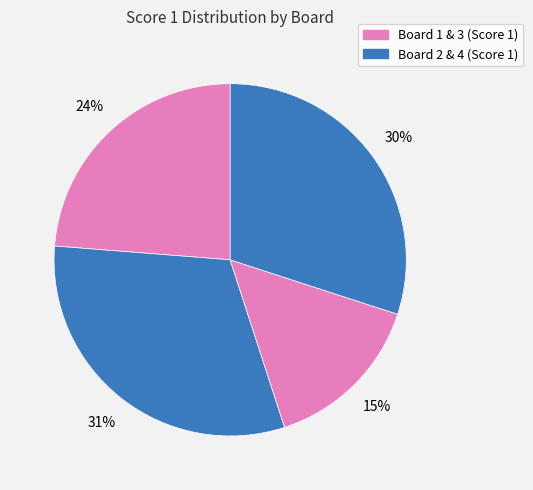

How many slices are in this pie chart?

4